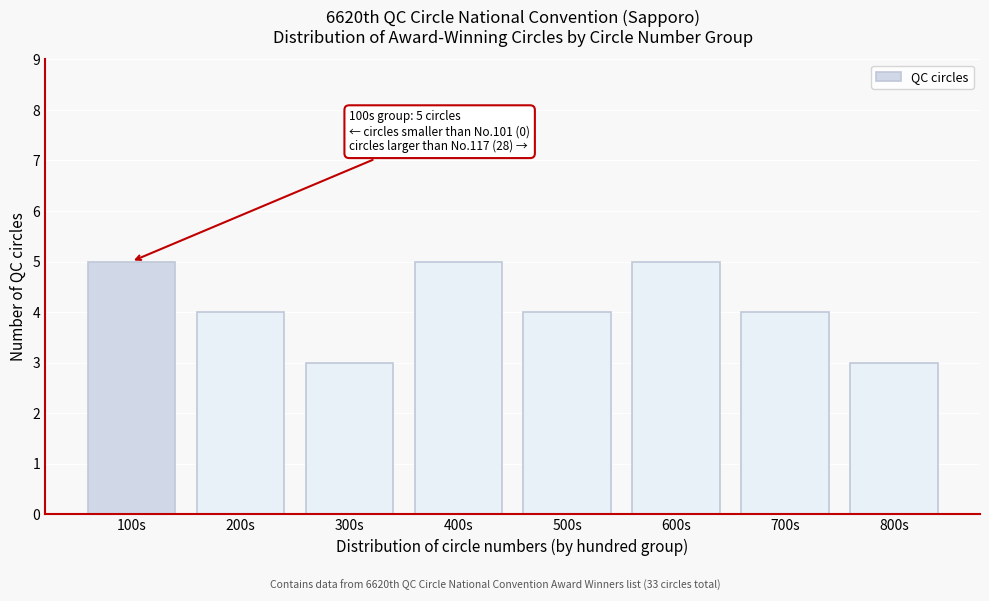

Reading right to left, what are all the values shown in this chart?

3	4	5	4	5	3	4	5